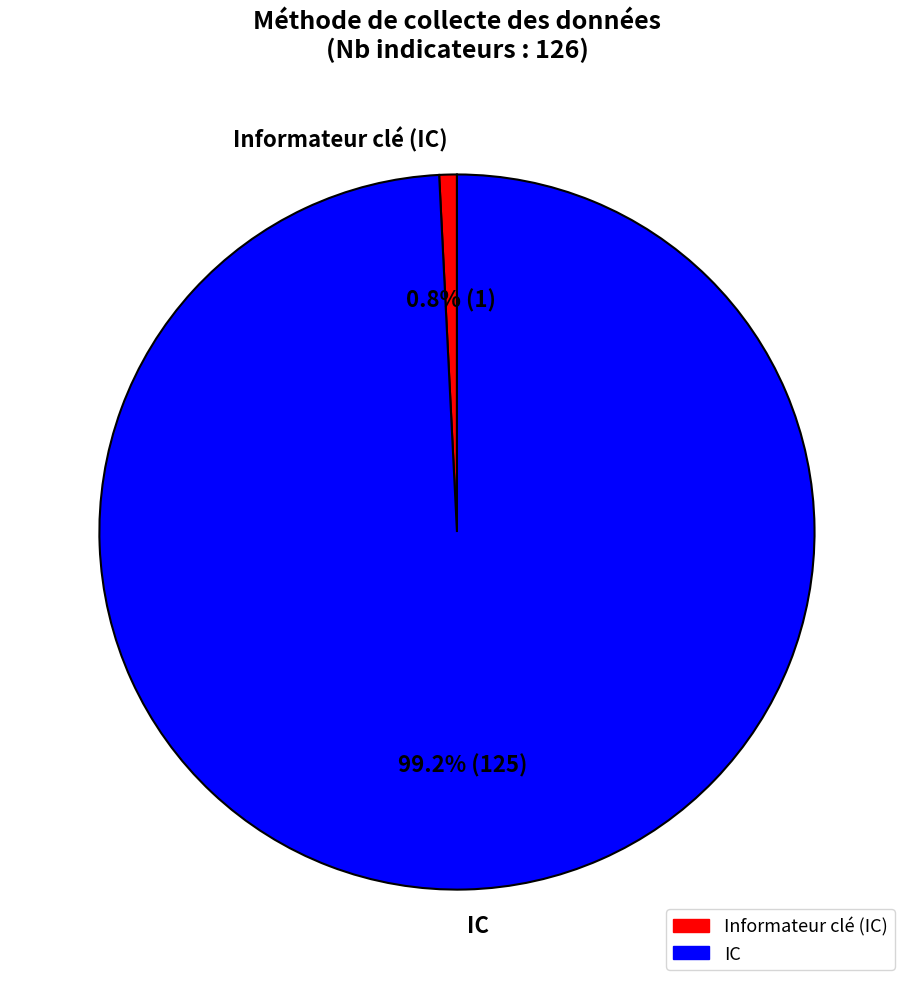

The Informateur clé (IC) slice represents 11% of the pie. True or false?

False